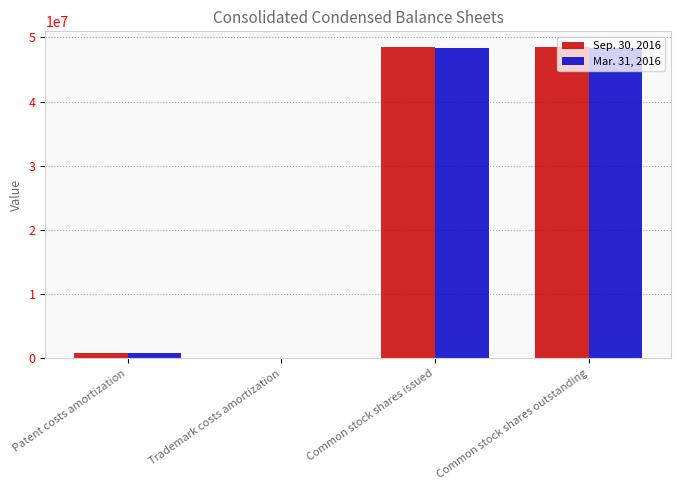

What value does the Sep. 30, 2016 series have at Patent costs amortization?

927249